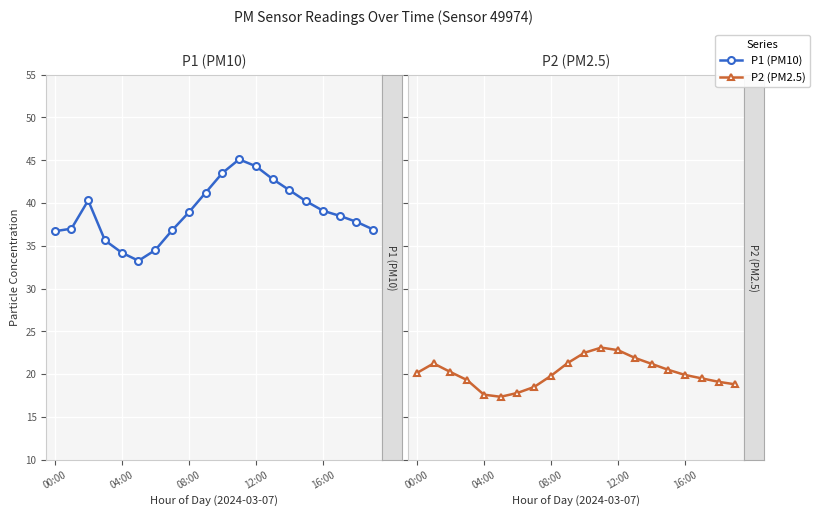

The value of P2 at 18 is 19.1. True or false?

True